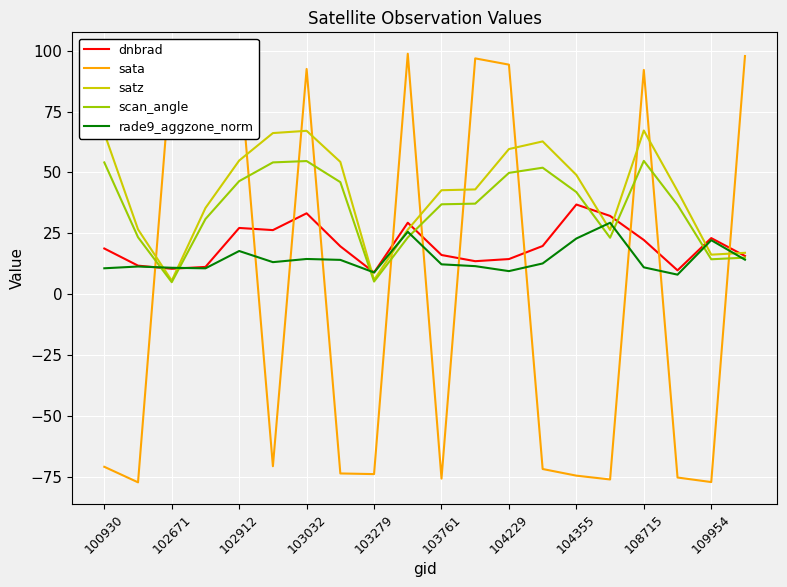

What is the minimum value for satz?

5.5